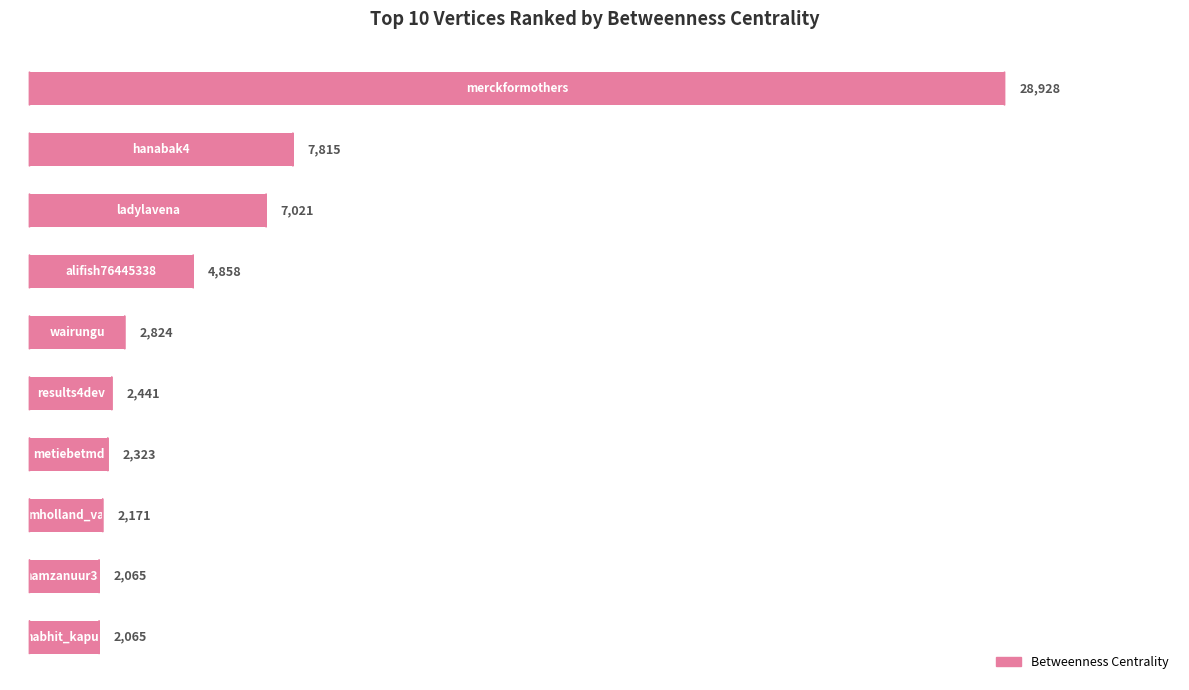

Are the bars horizontal?

Yes